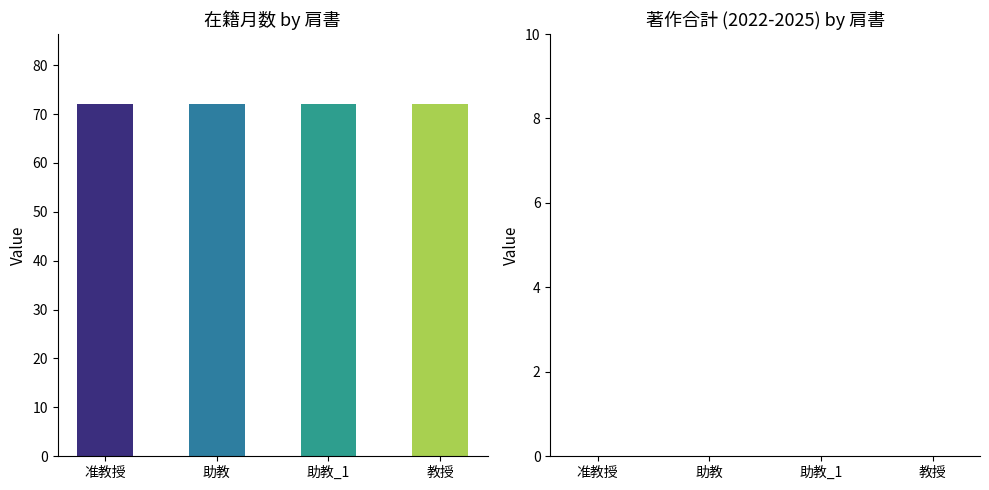

Count the number of categories in the chart.

4